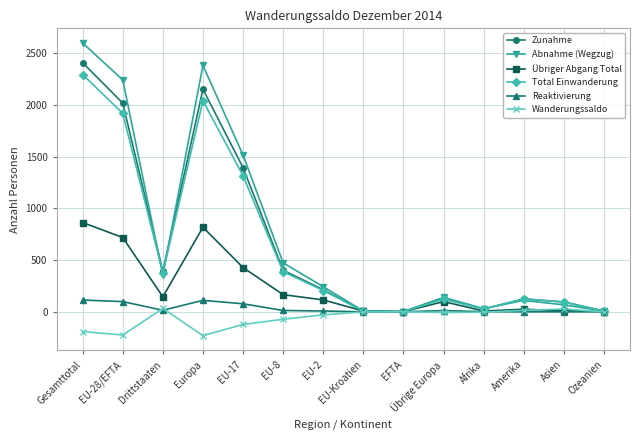

At which category is the sum across all series the highest?

Gesamttotal